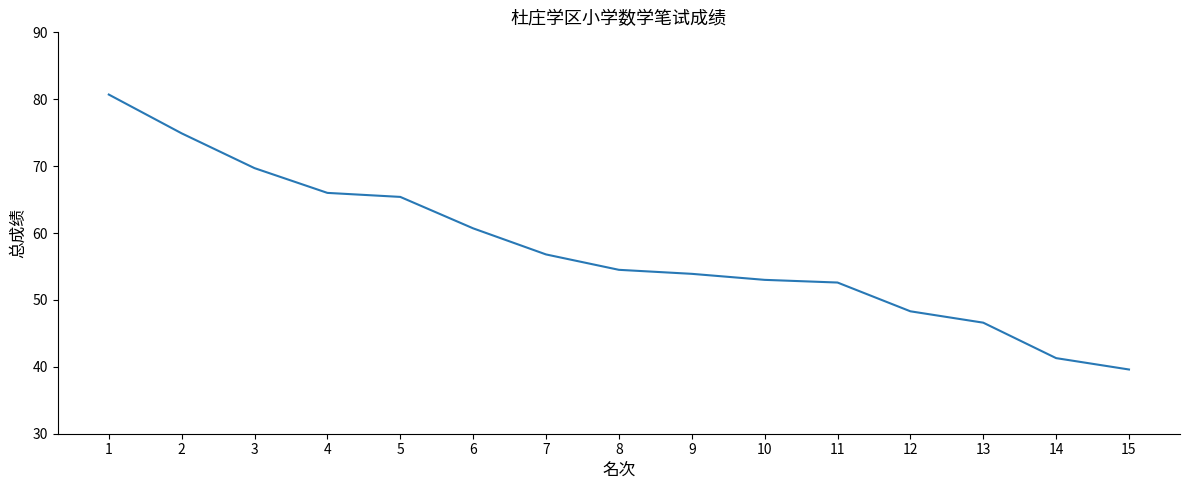

Where is the data nearest to the value 60?

6